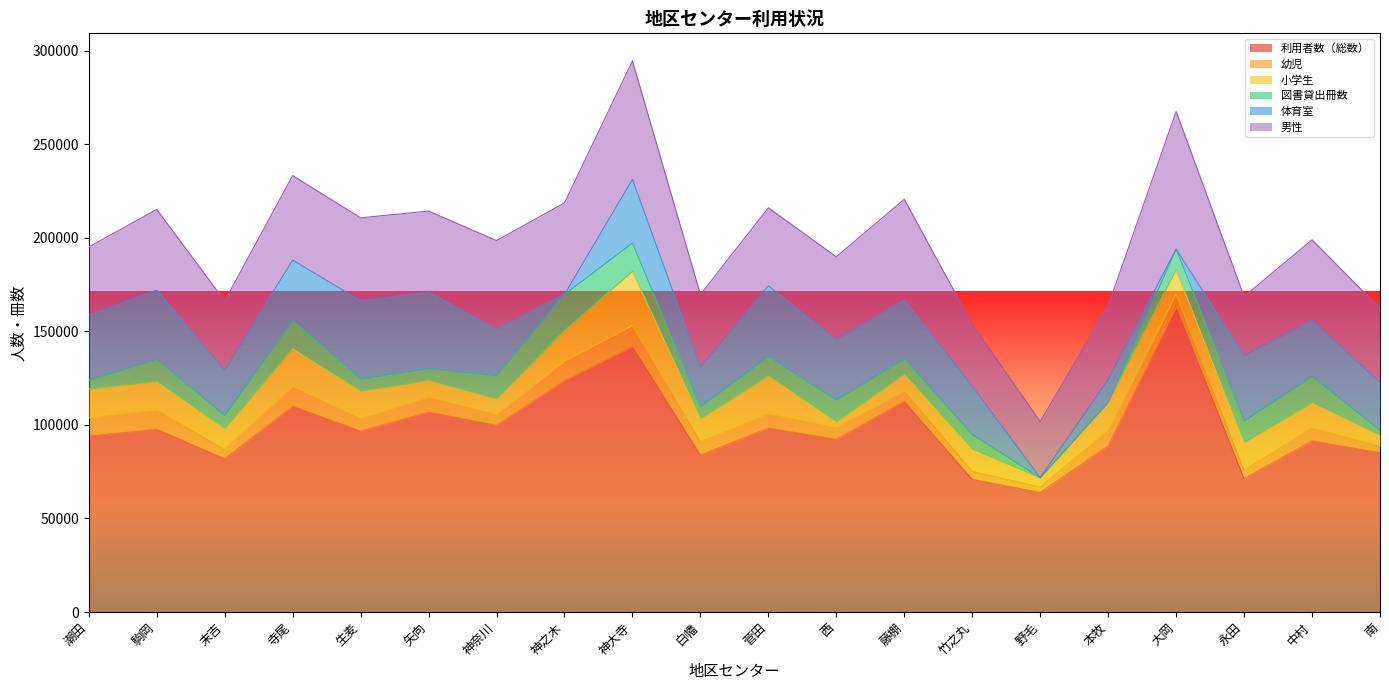

What is the average value of the 小学生 series?

13195